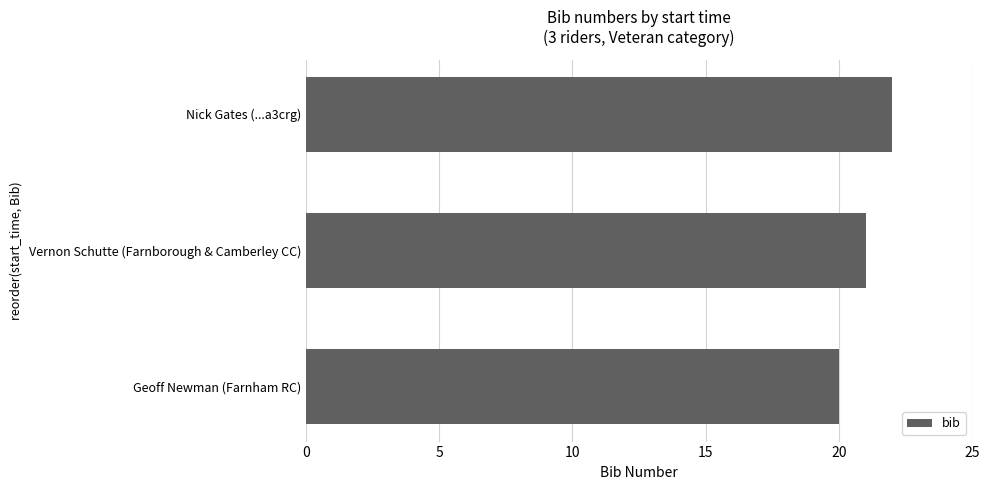

Reading bottom to top, what are all the values shown in this chart?

Geoff Newman (Farnham RC)=20	Vernon Schutte (Farnborough & Camberley CC)=21	Nick Gates (...a3crg)=22